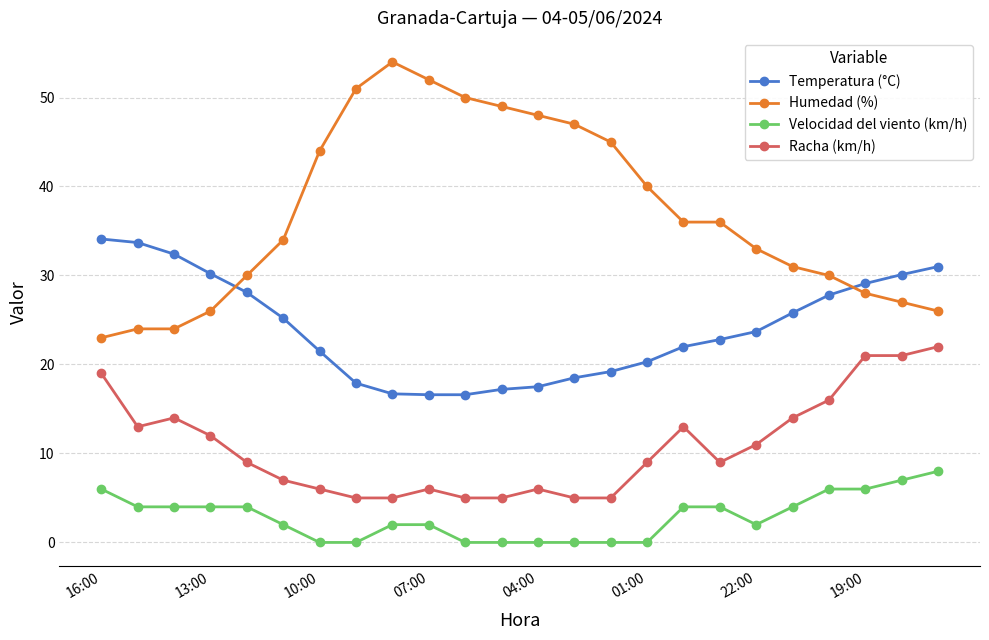

Which series has the largest total across all categories?

Humedad (%)